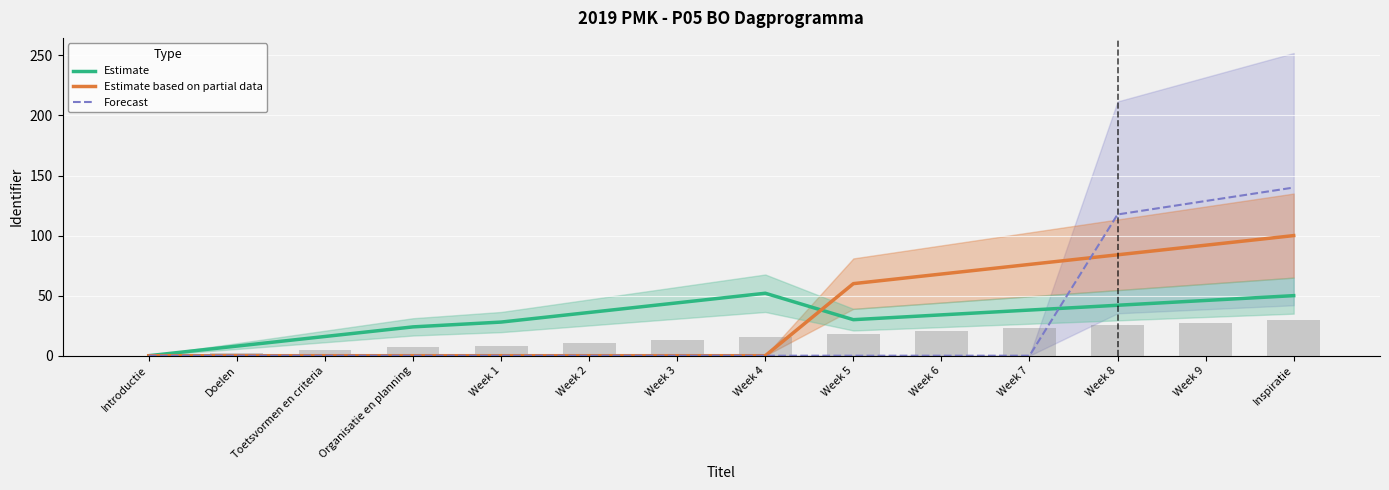

Is the value of Estimate based on partial data at Week 6 greater than the value of Forecast at Week 3?

Yes